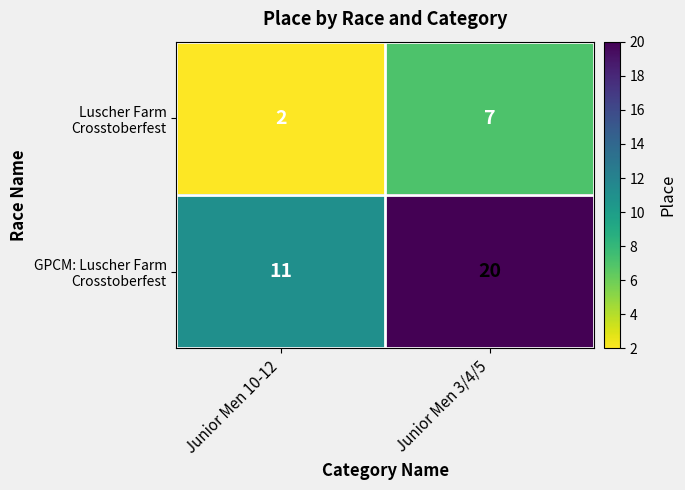

What is the total value across all series at Junior Men 10-12?

13